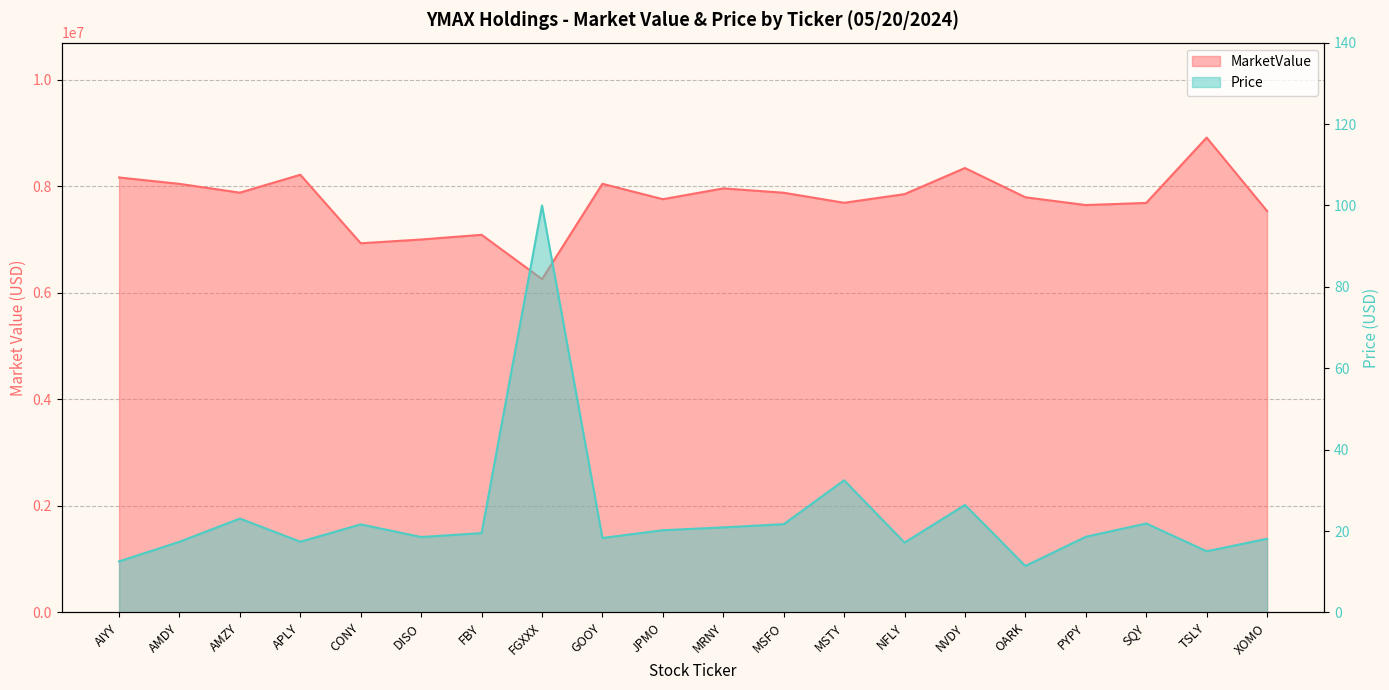

True or false: MarketValue and Price cross at least once.

False